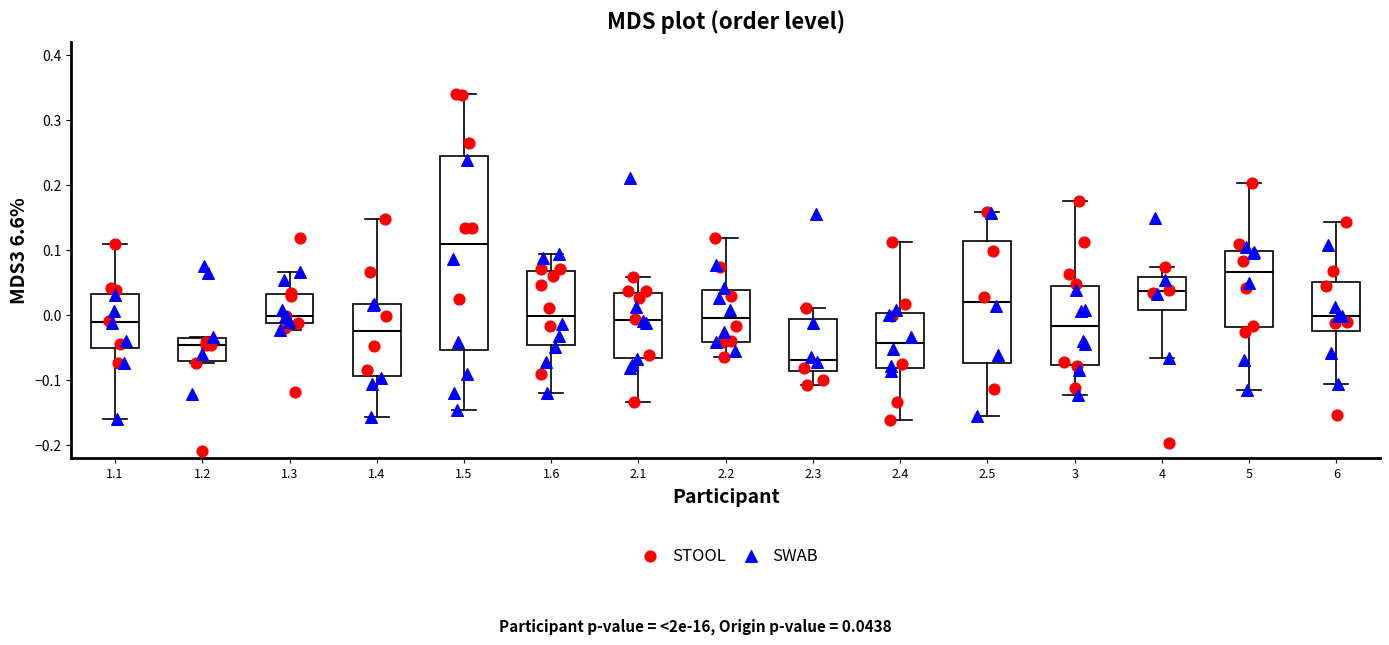

Comparing the boxes themselves (not the whiskers), which one is the tallest?

1.5